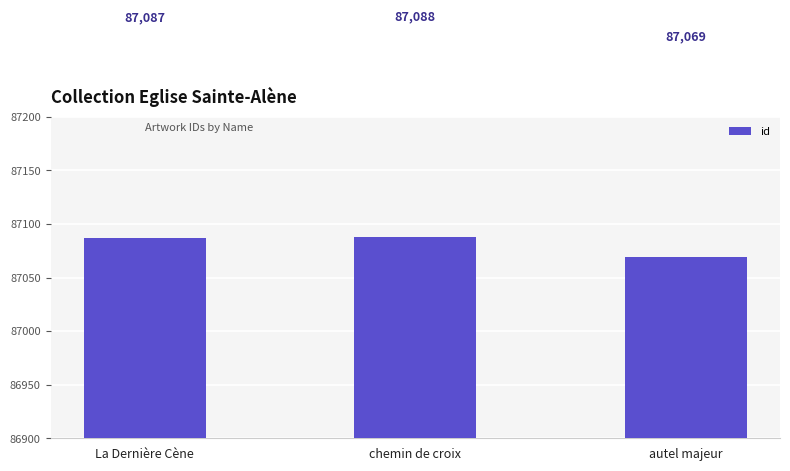

True or false: the data shows 87088 at chemin de croix.

True